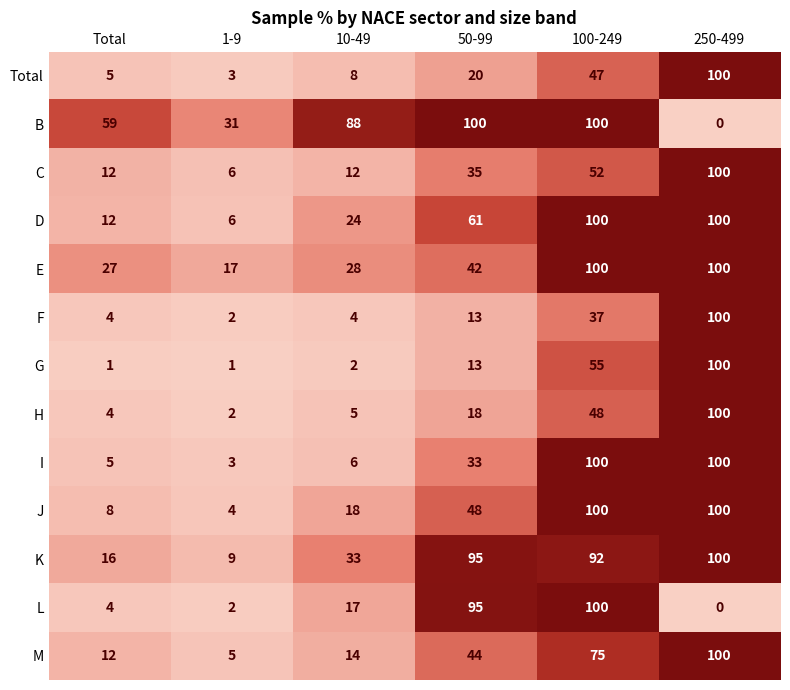

At how many categories does at least one series exceed 11?

6